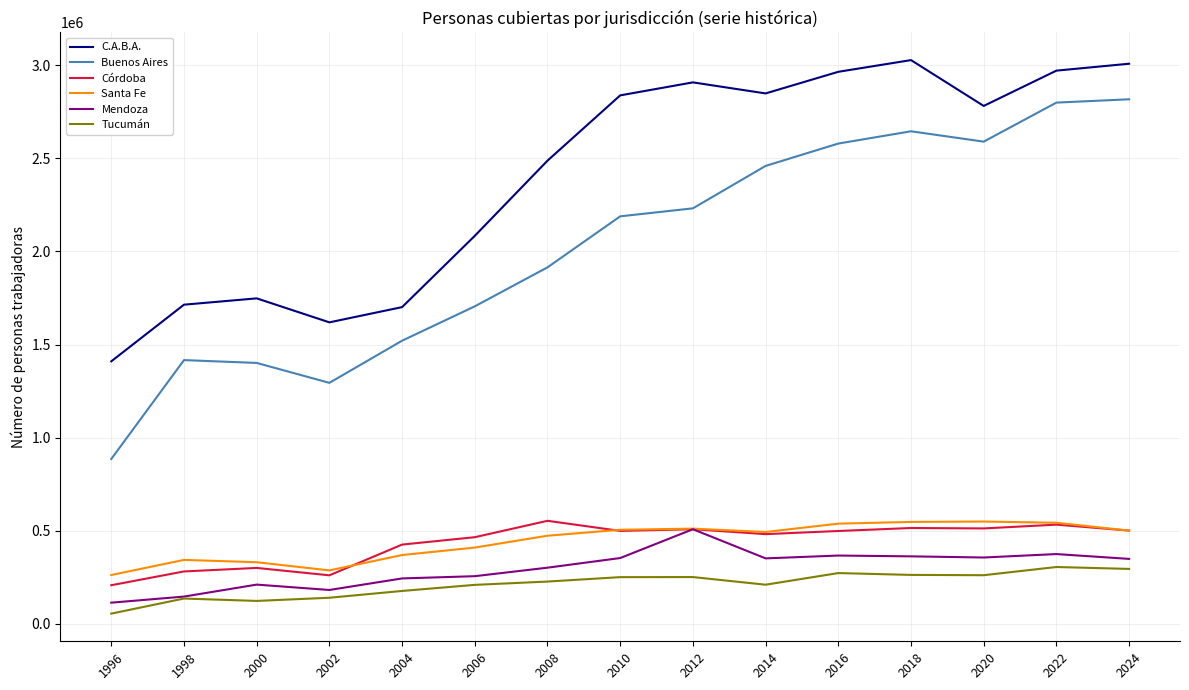

What are all the series names shown in the legend?

C.A.B.A., Buenos Aires, Córdoba, Santa Fe, Mendoza, Tucumán